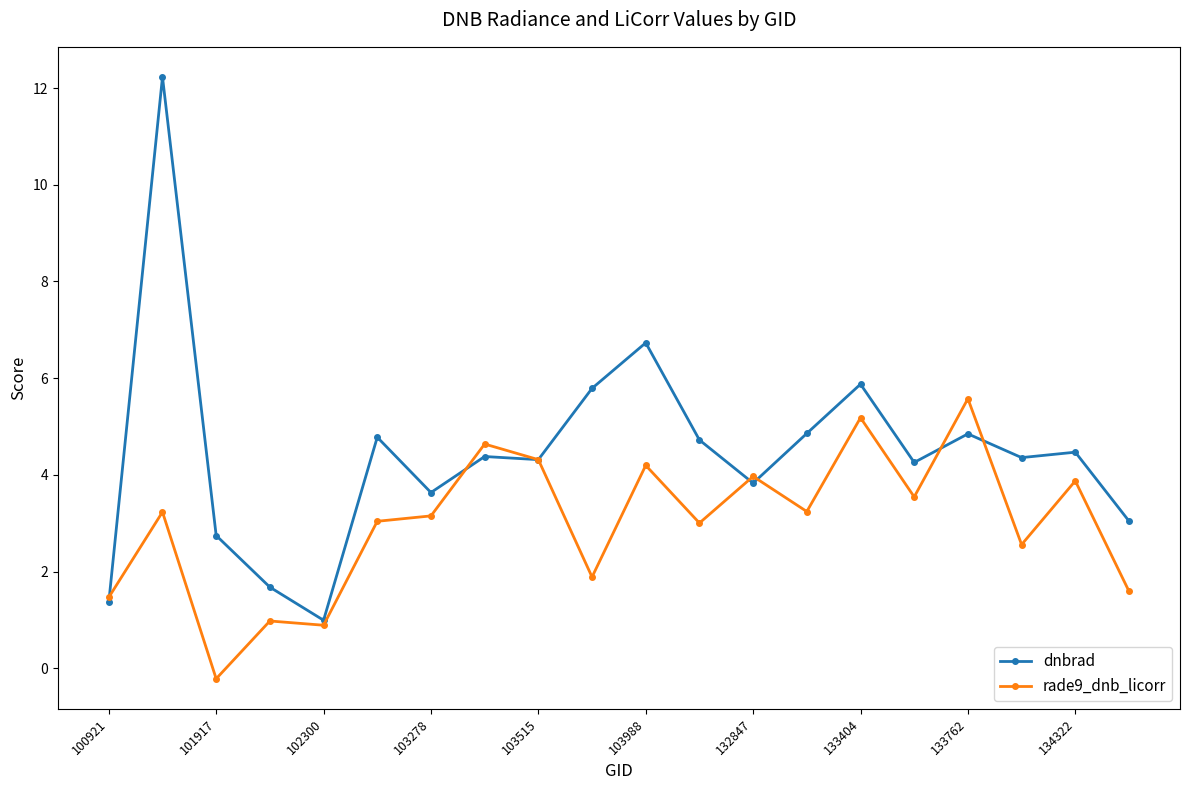

True or false: dnbrad has more than 1 points higher than both neighbors.

True